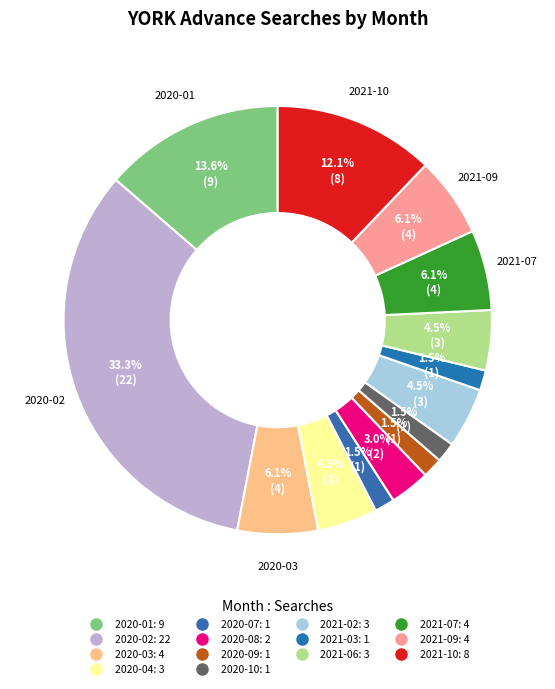

What is the ratio of the value at 2021-10 to the value at 2020-08?

4.0